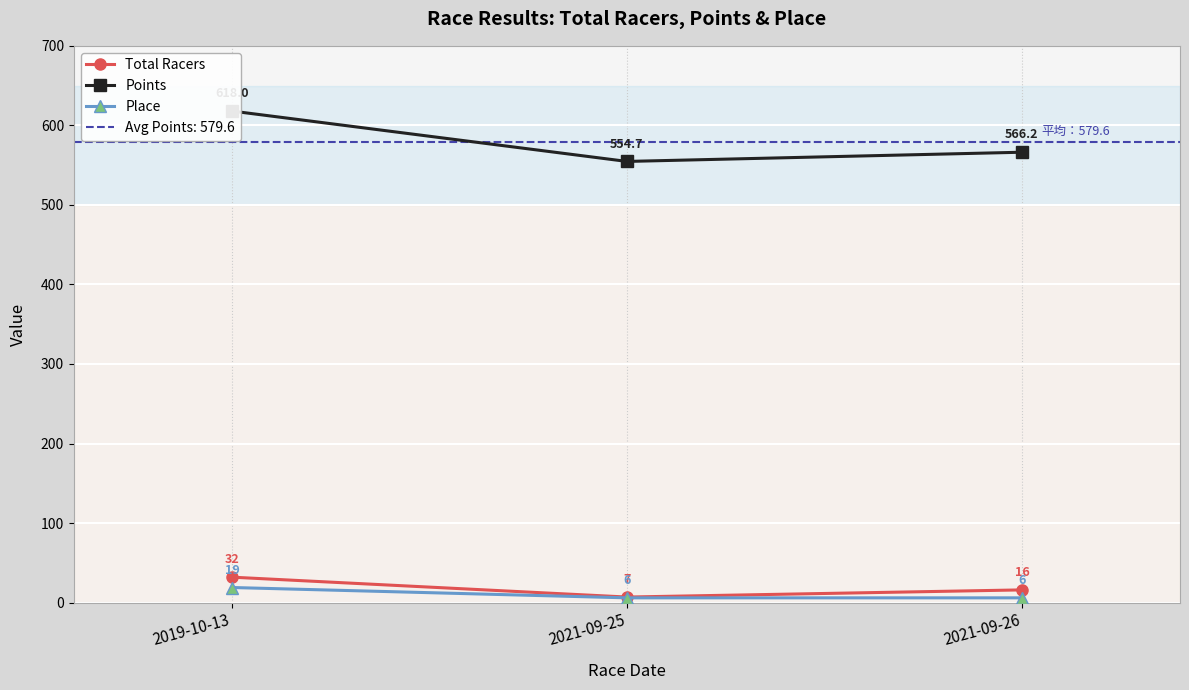

Is this an area chart (filled region under the line)?

No